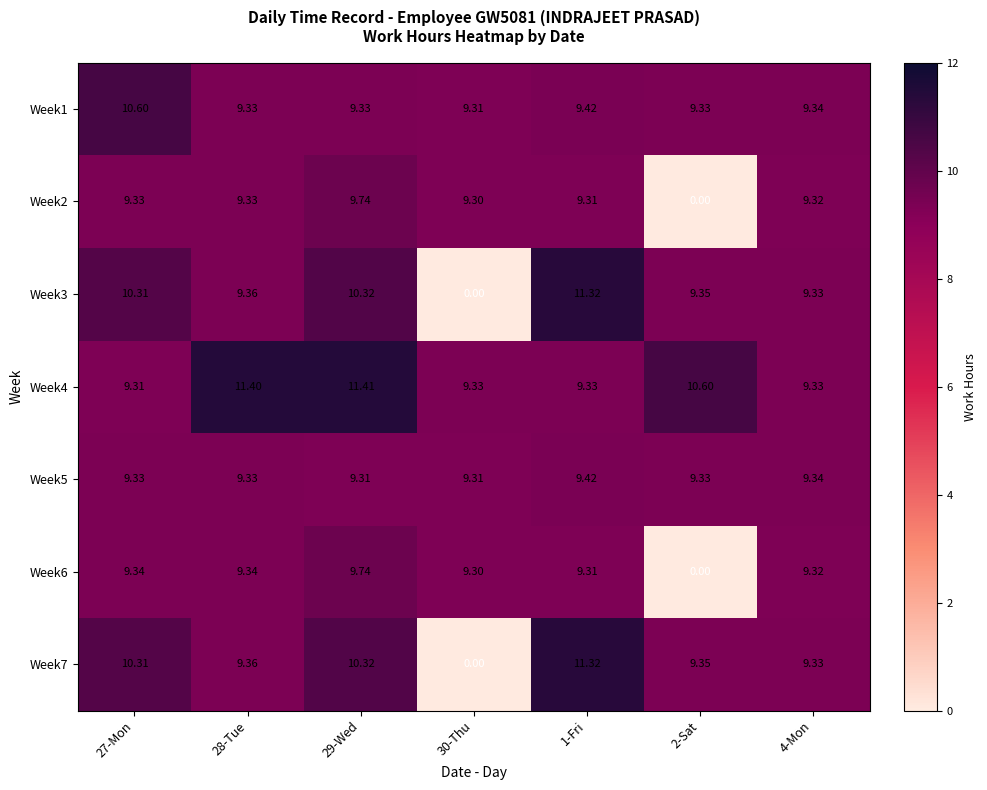

Is the value of Week6 at 27-Mon greater than the value of Week3 at 29-Wed?

No